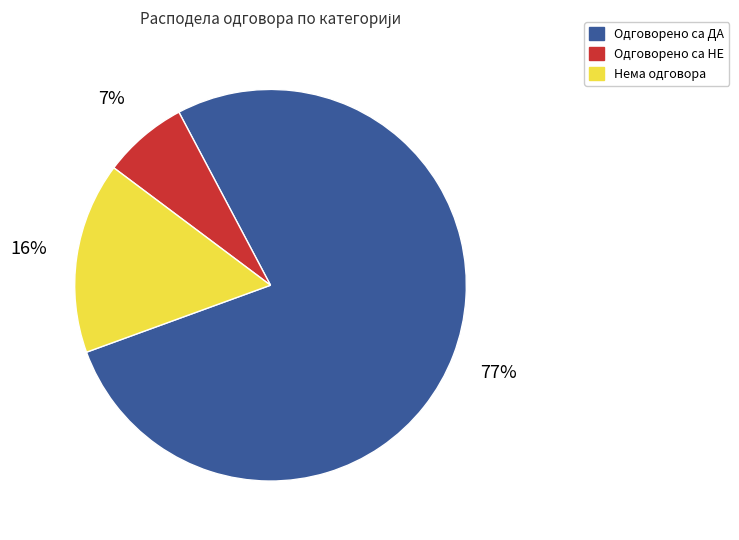

To the nearest percent, what percentage of the pie is Нема одговора?

16%